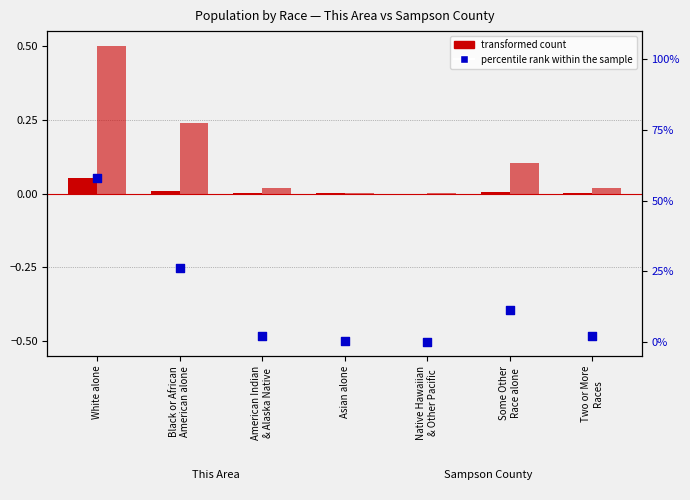

Which series reaches the maximum Y coordinate?

percentile rank within the sample